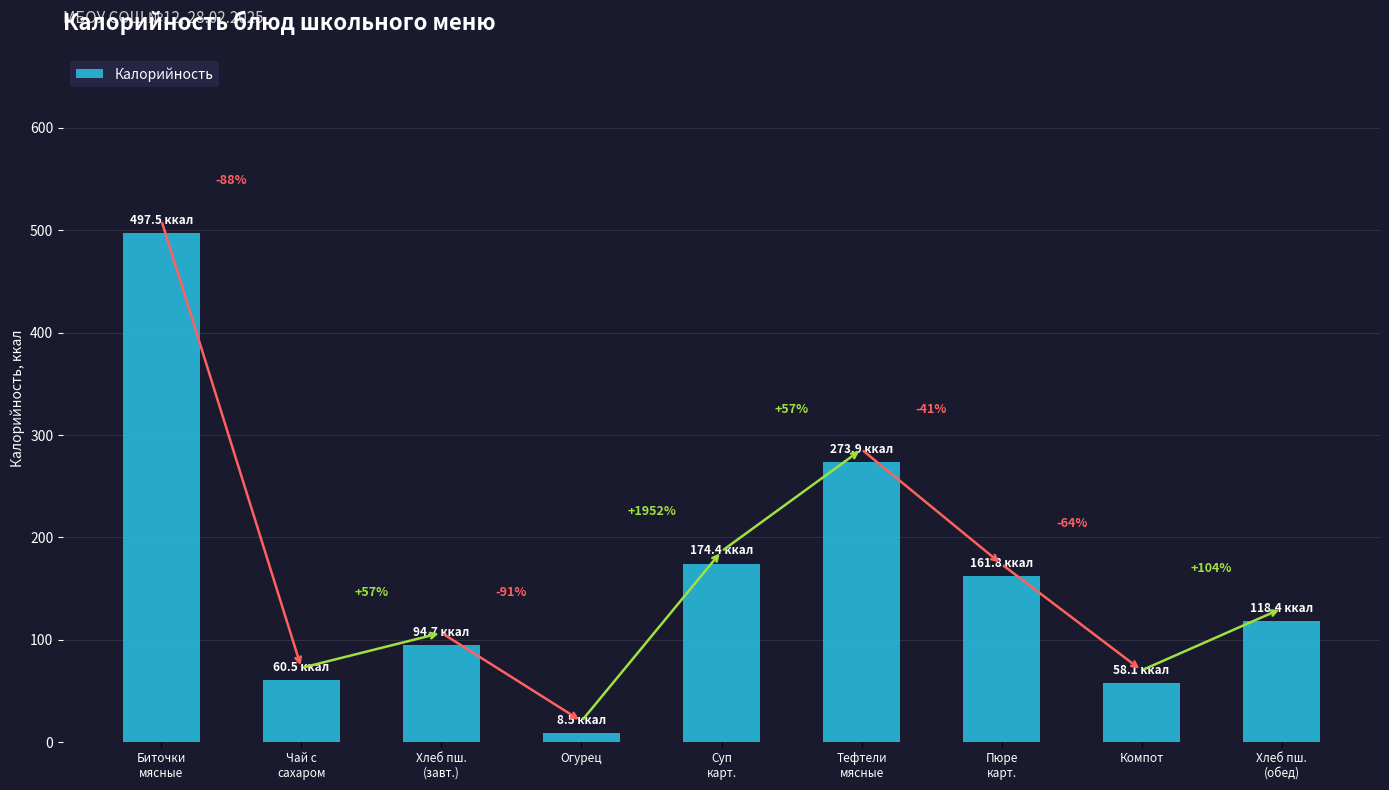

At which label does the data first exceed 118?

Биточки
мясные